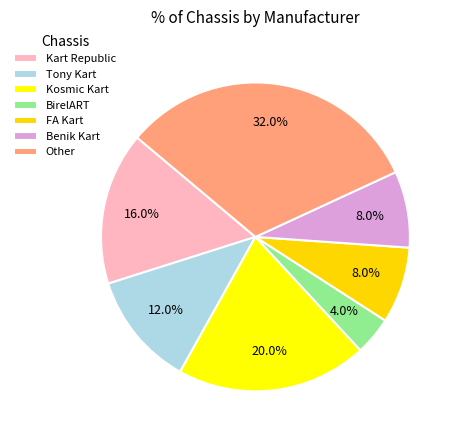

Combined, do FA Kart and Benik Kart account for over 50%?

No